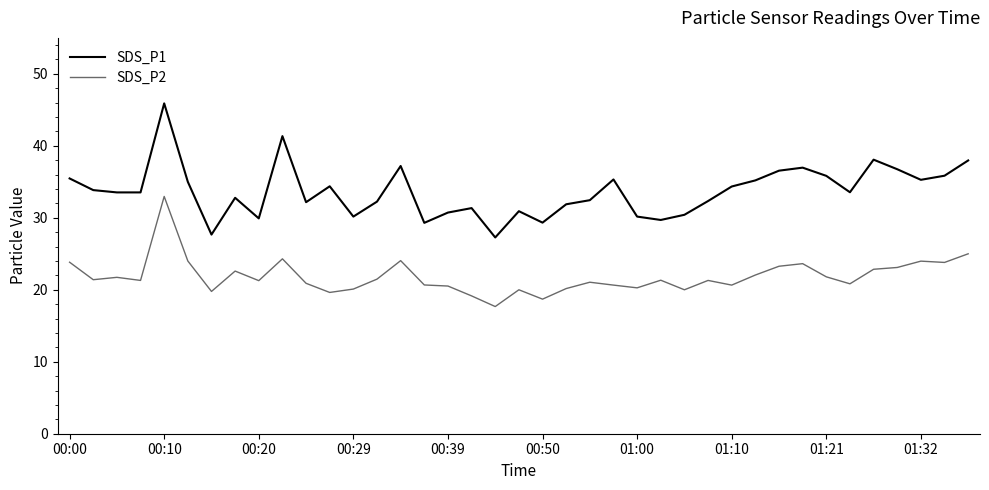

Which series has the largest total across all categories?

SDS_P1